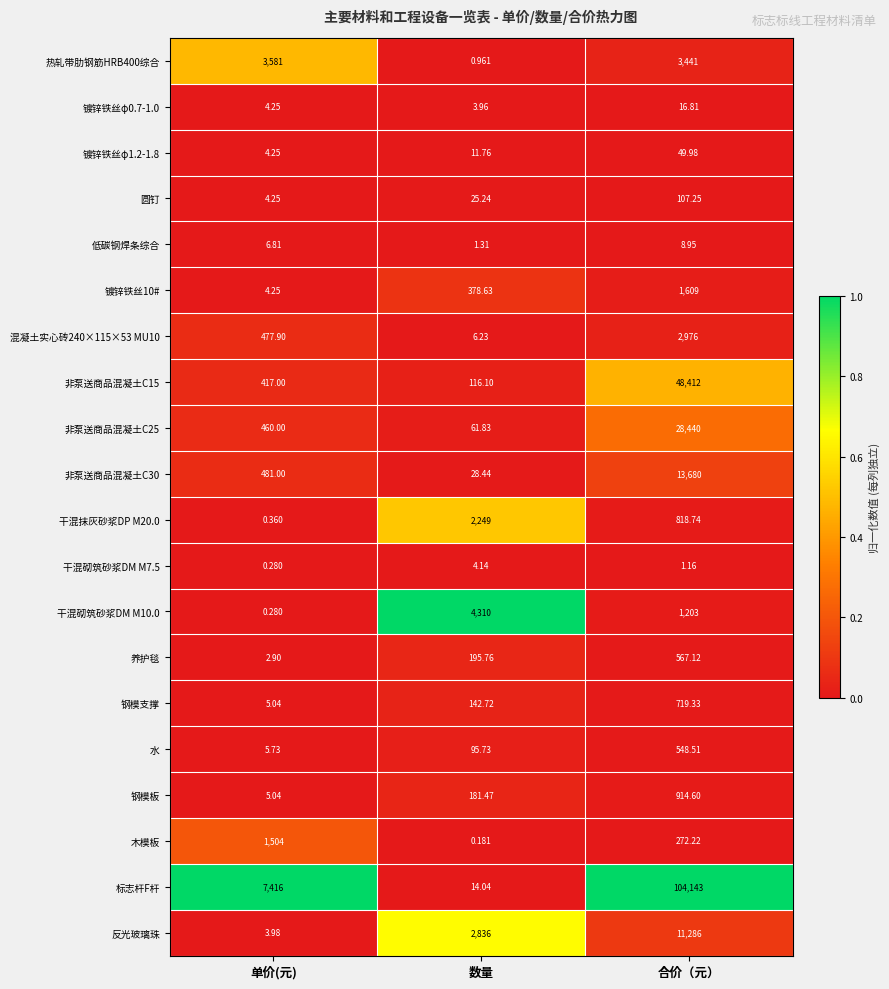

Where is 木模板 nearest to the value 752?

合价（元）